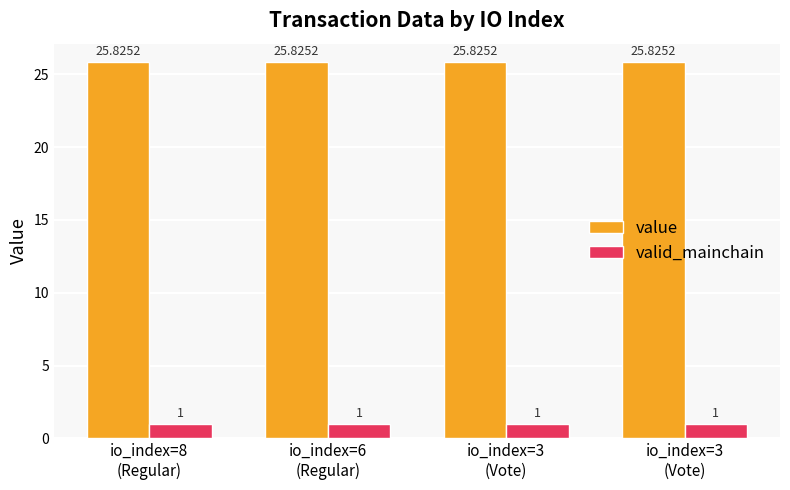

List the series in order of their overall mean, highest first.

value, valid_mainchain